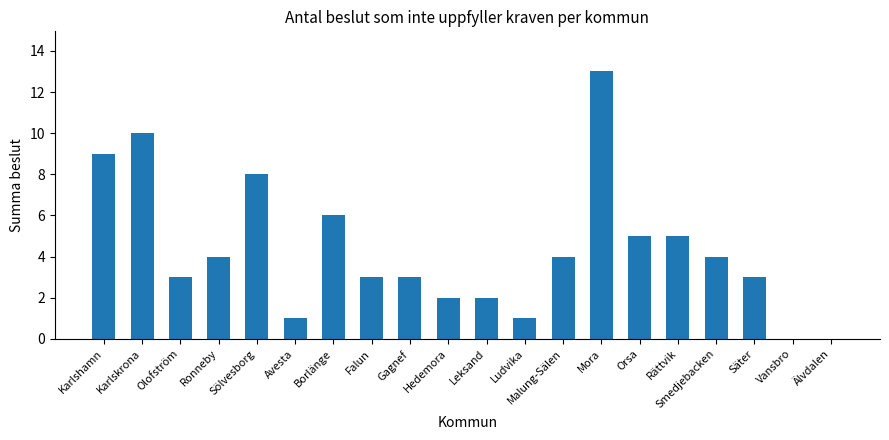

Which category has the highest value across all series?

Mora